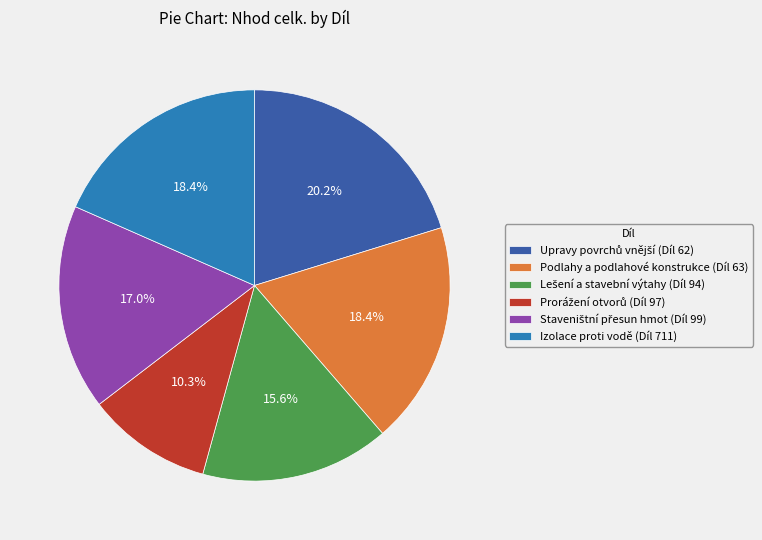

What portion of the pie excludes Podlahy a podlahové konstrukce (Díl 63)?

81.6%